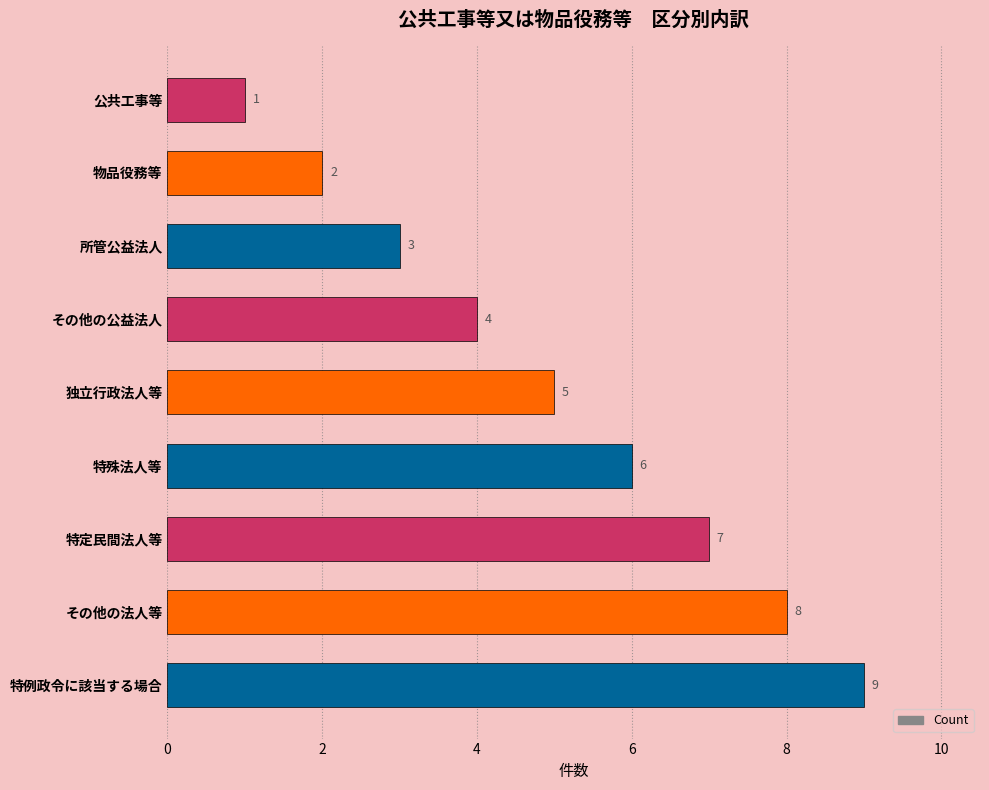

List the labels in order of value, largest first.

特例政令に該当する場合, その他の法人等, 特定民間法人等, 特殊法人等, 独立行政法人等, その他の公益法人, 所管公益法人, 物品役務等, 公共工事等